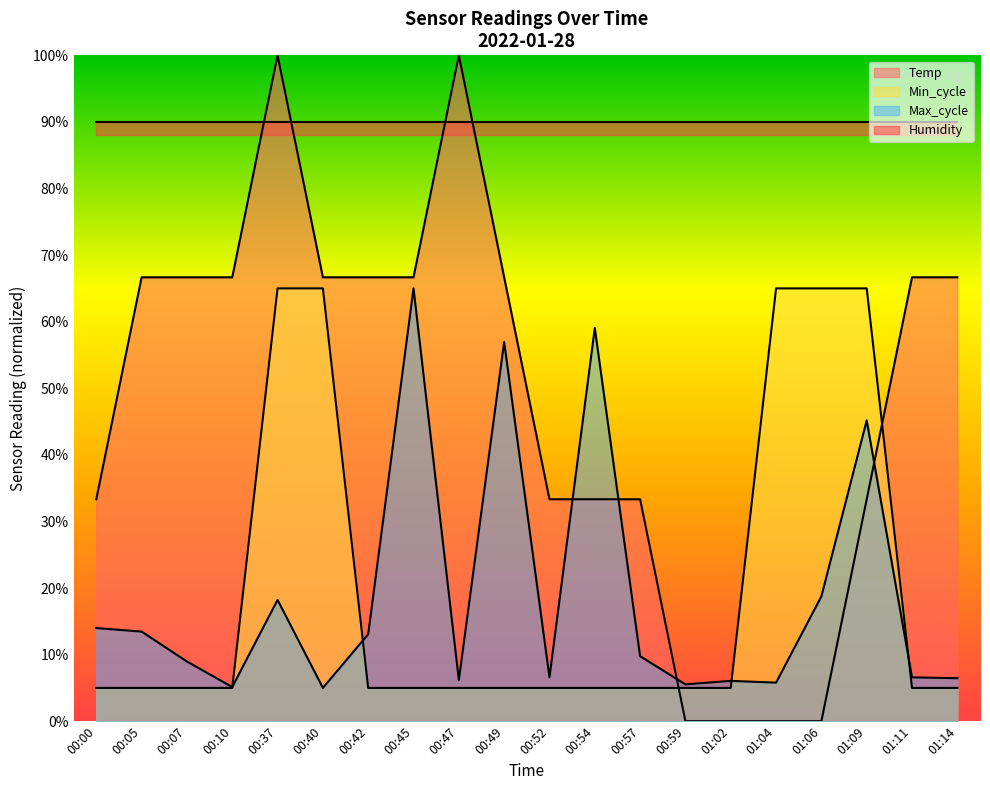

At which category is the sum across all series the highest?

00:37